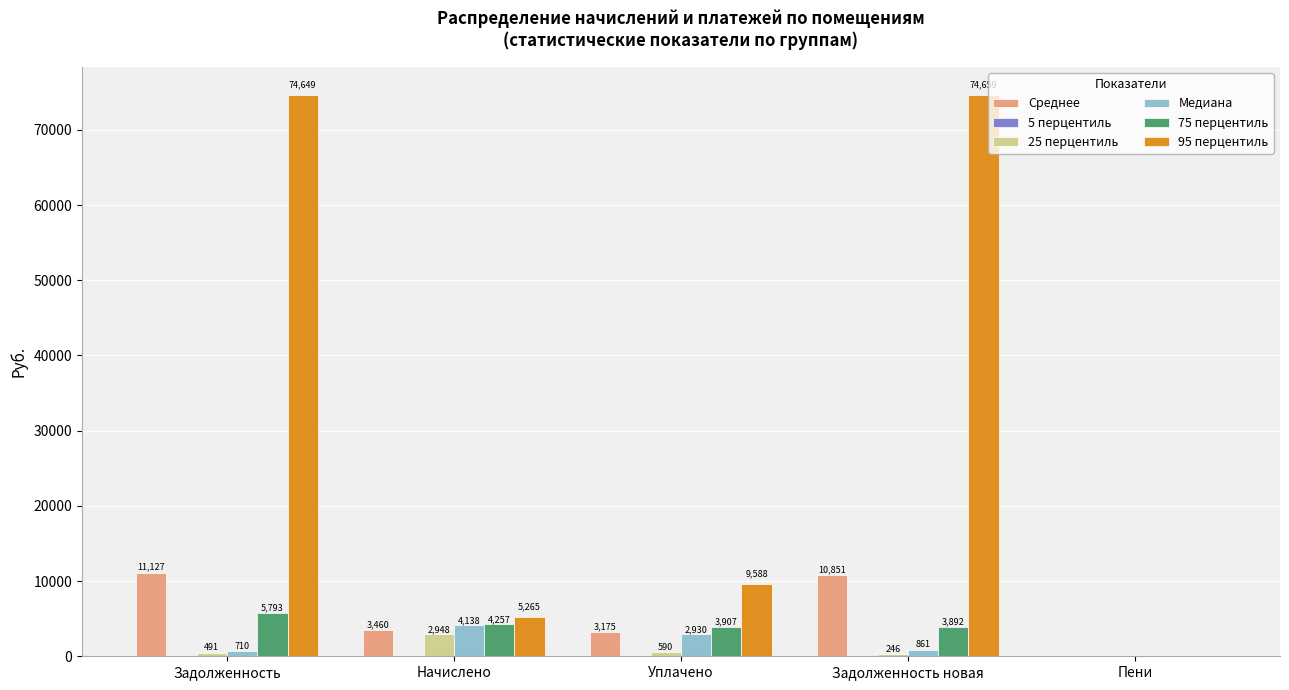

Which category has the highest value in the Среднее series?

Задолженность